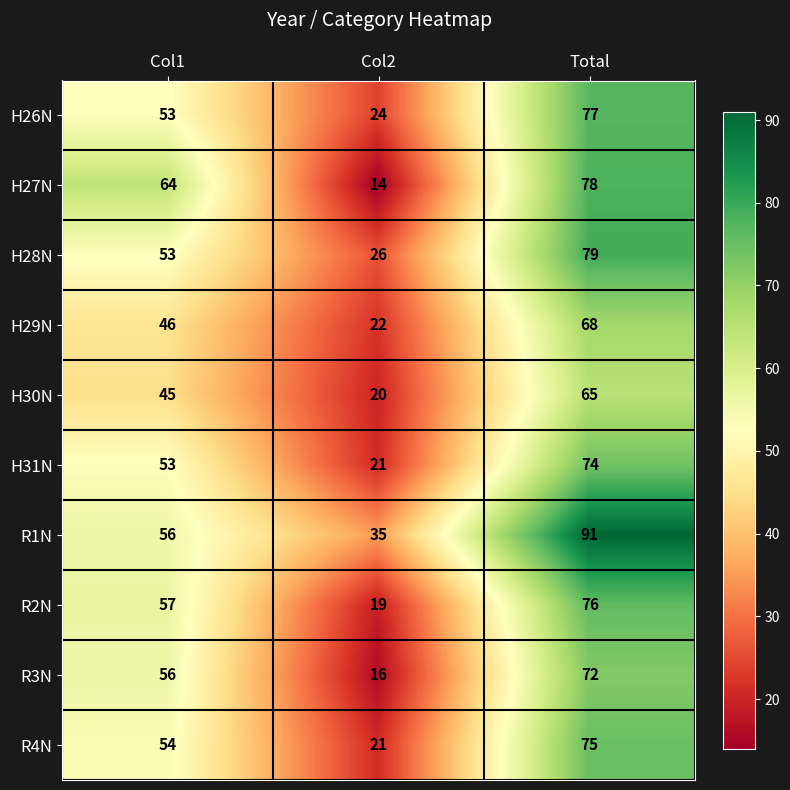

What is the maximum value shown in the chart?

91